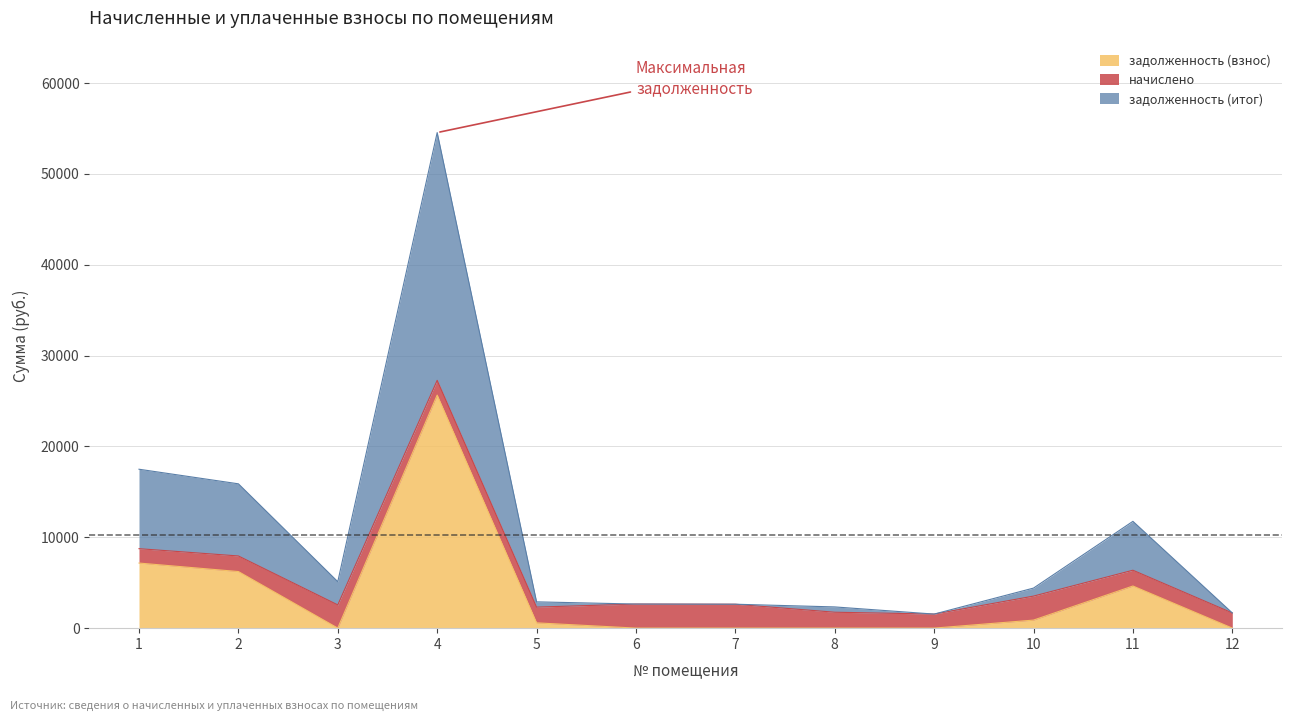

Rank the categories by задолженность (итог) value from lowest to highest.

9, 12, 8, 7, 6, 5, 10, 3, 11, 2, 1, 4